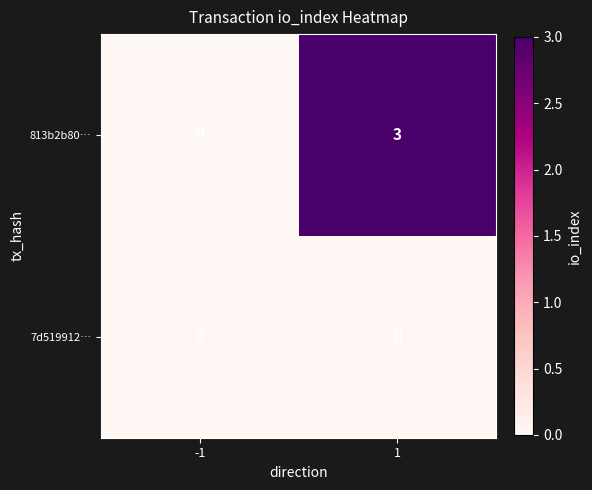

The 7d519912… series shows 0 at -1. True or false?

True